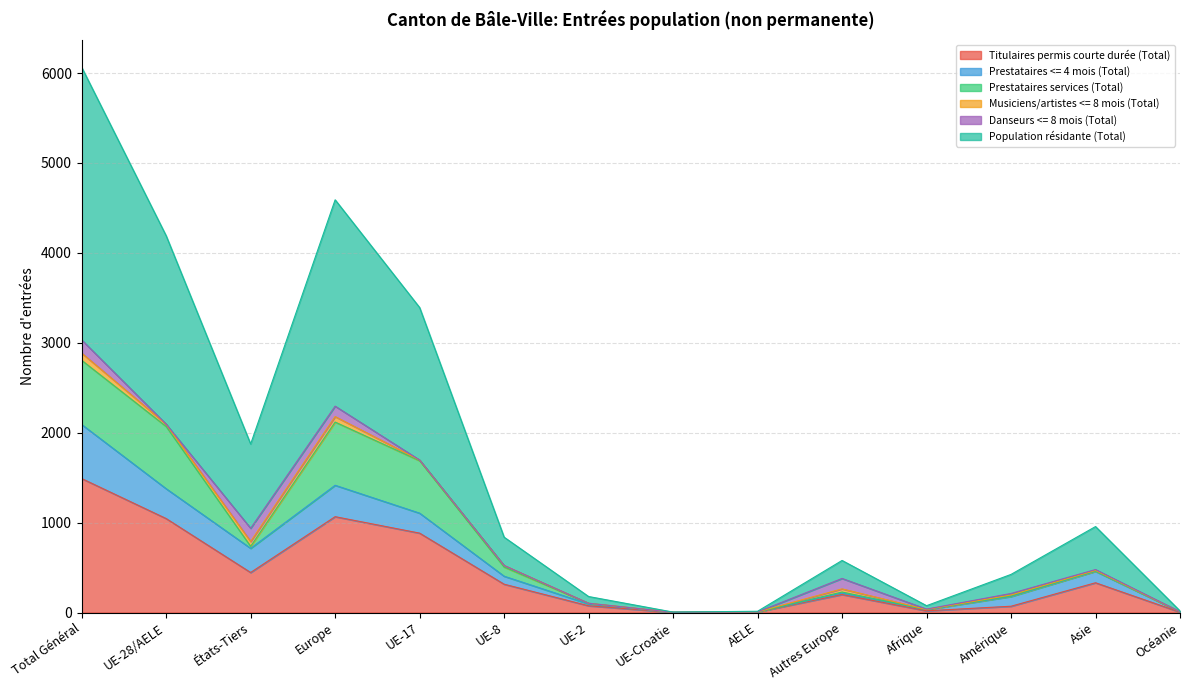

Where is the first local minimum for Titulaires permis courte durée (Total)?

États-Tiers